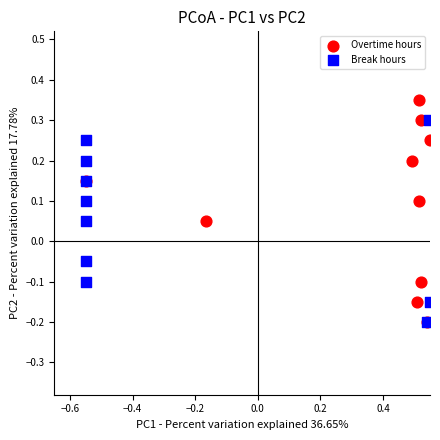

Which series reaches the maximum Y coordinate?

Overtime hours